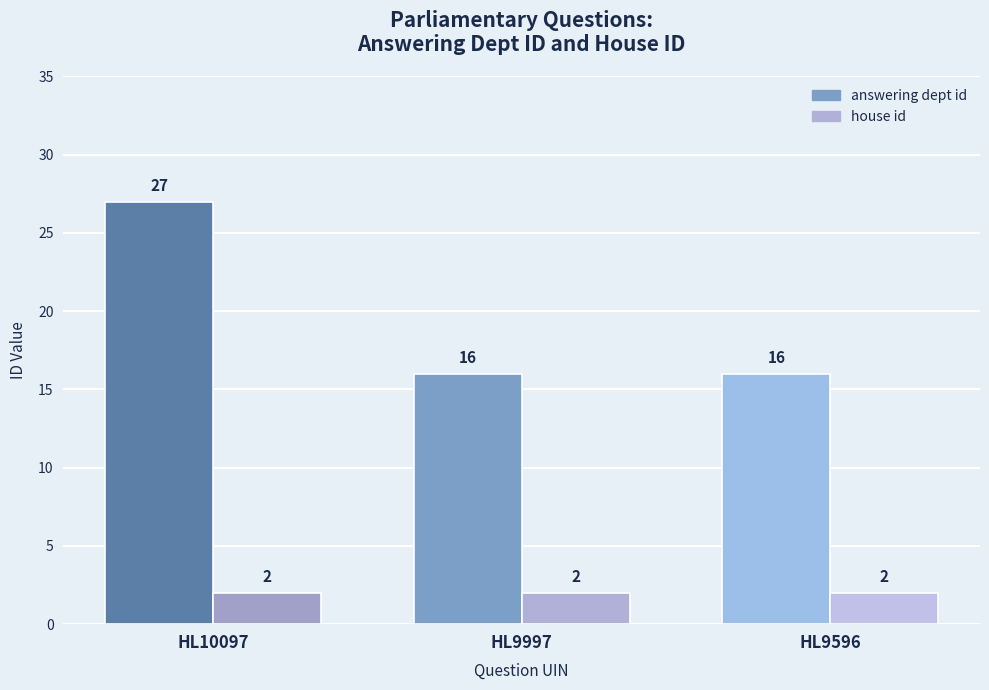

Rank the series by their average value, from highest to lowest.

answering dept id, house id